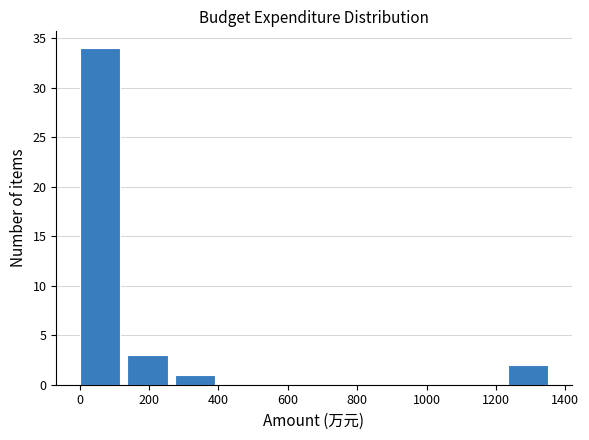

Reading left to right, list every bar in this chart as the range it spans on the x-axis followed by its height. Neither the bar edges nor the heights are printed on the chart, so give them approximately, as read against the axes.

0 to 140: 34
140 to 280: 3
280 to 420: 1
420 to 540: 0
540 to 680: 0
680 to 820: 0
820 to 960: 0
960 to 1100: 0
1100 to 1240: 0
1240 to 1380: 2